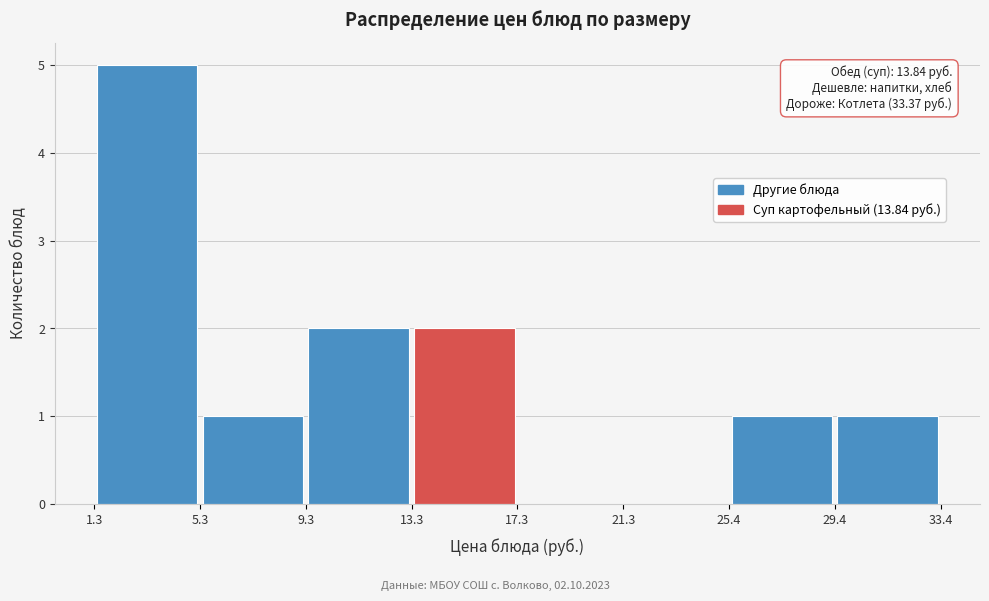

Over which range of the x-axis is the bar tallest?

1.3 to 5.3